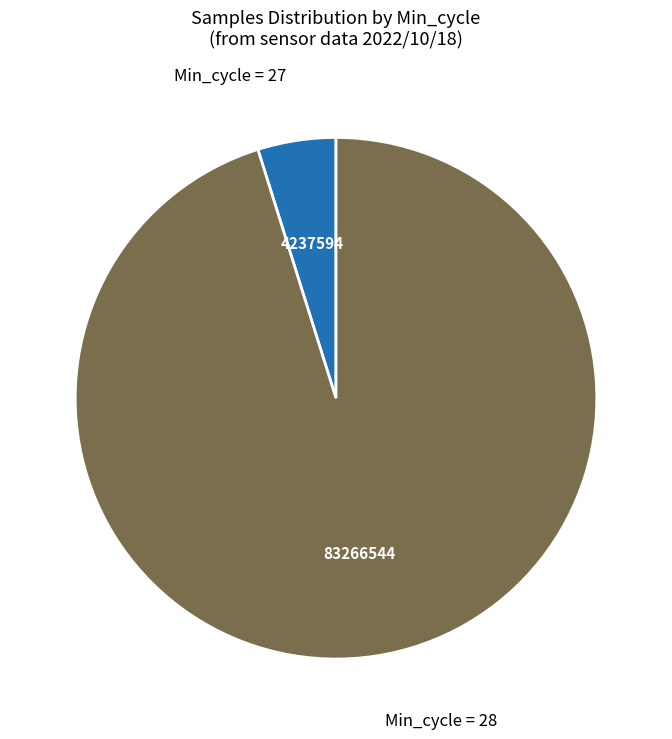

Is there any slice that represents more than half of the pie?

Yes